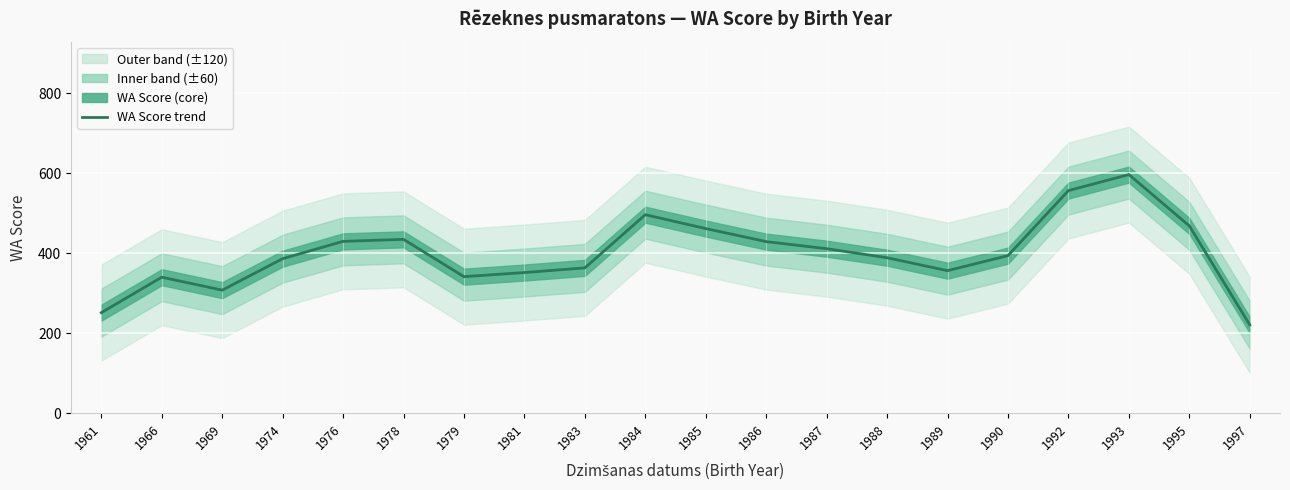

Rank the categories by value from highest to lowest.

1993, 1992, 1984, 1995, 1985, 1978, 1976, 1986, 1987, 1990, 1988, 1974, 1983, 1989, 1981, 1979, 1966, 1969, 1961, 1997